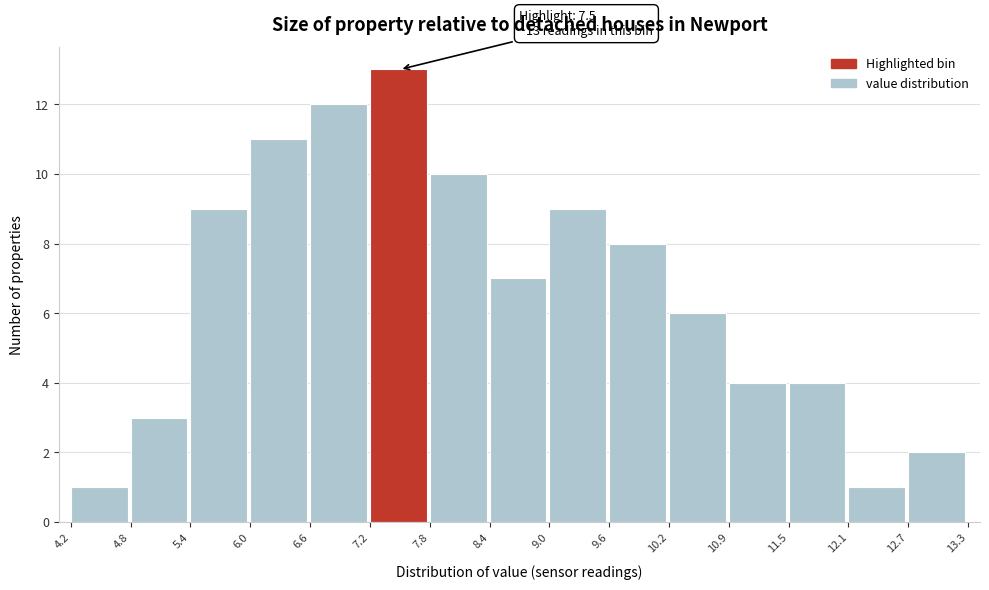

Which range on the x-axis has the tallest bar?

7.2 to 7.8